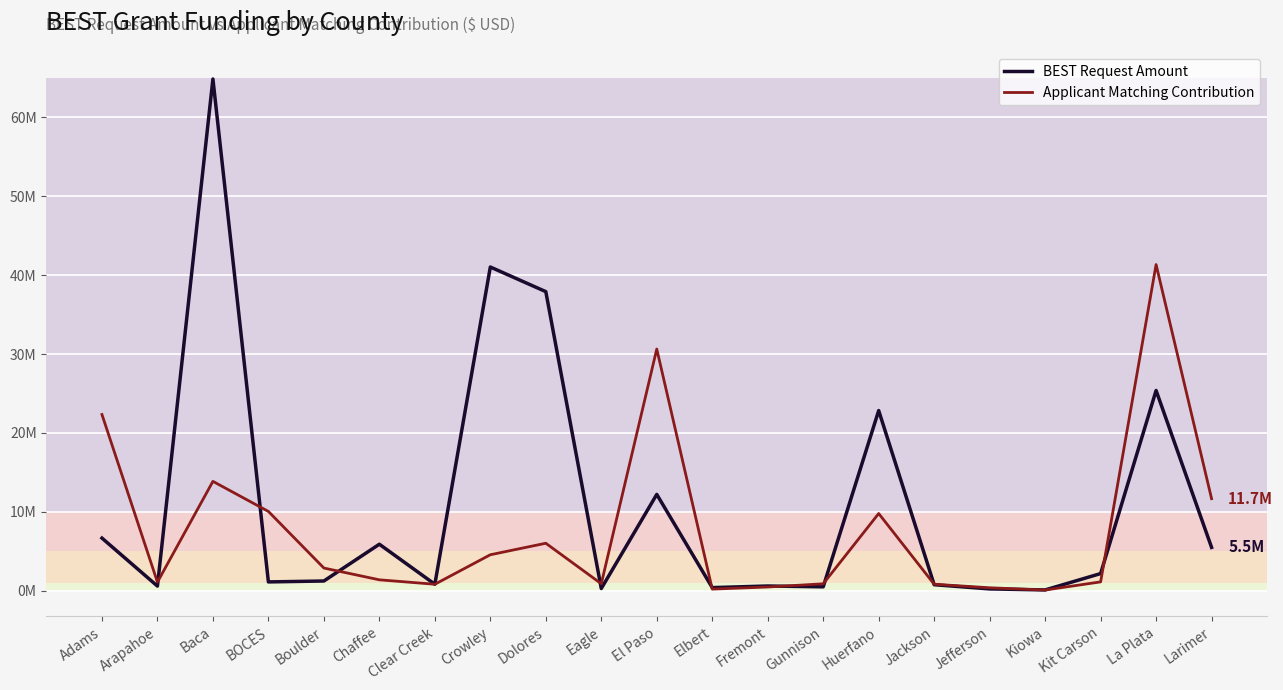

What are all the series names shown in the legend?

BEST Request Amount, Applicant Matching Contribution